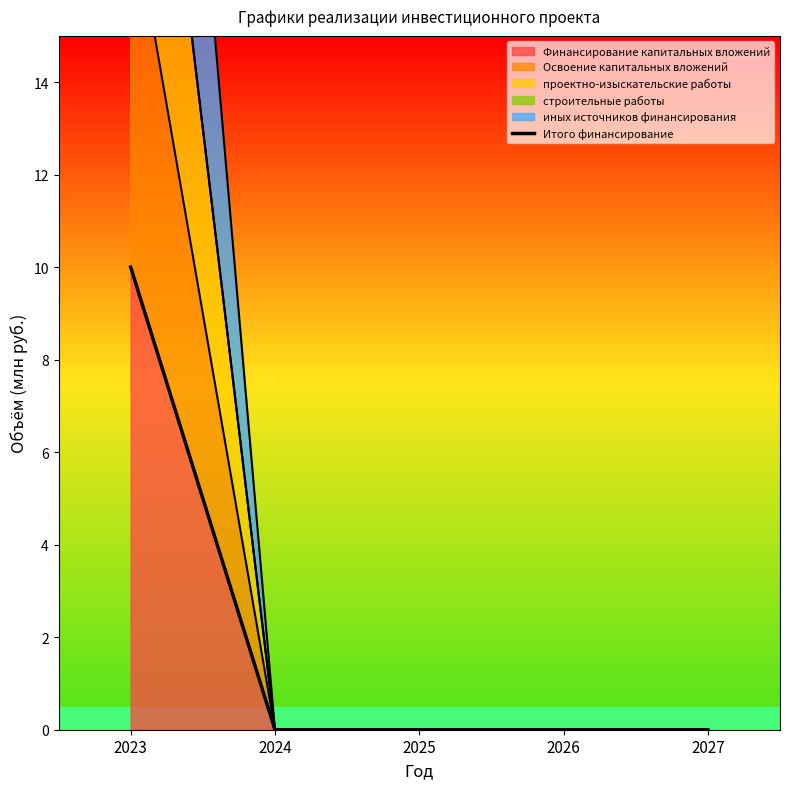

Reading right to left, list all the values displayed in this chart.

0	0	0	0	10